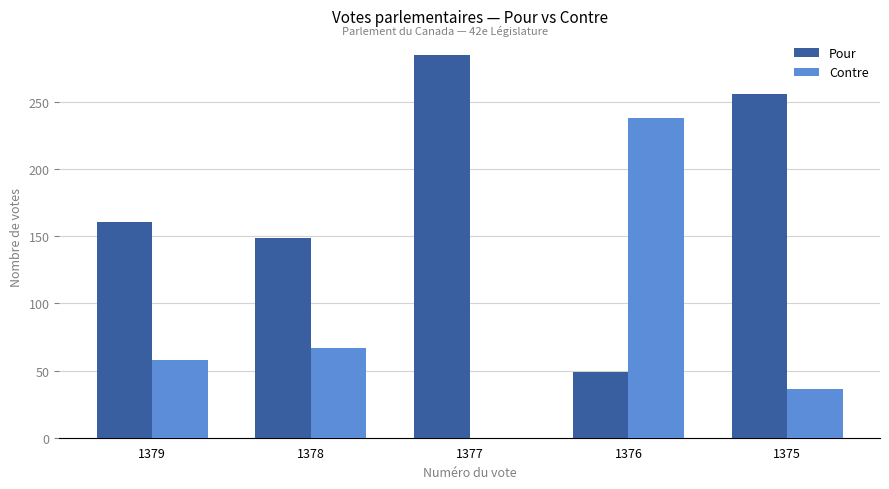

At which category is the sum across all series the highest?

1375